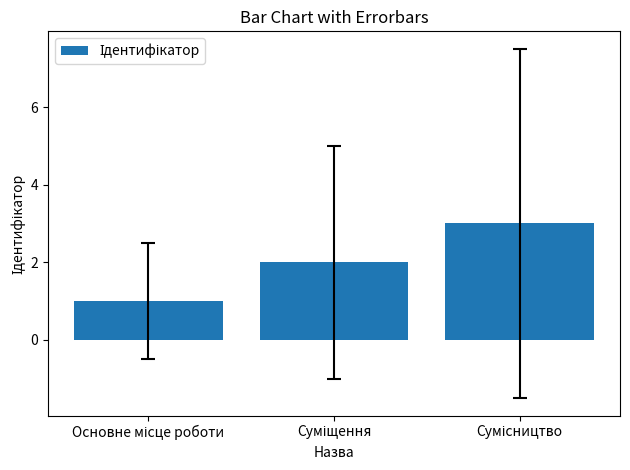

What is the greatest value displayed?

3